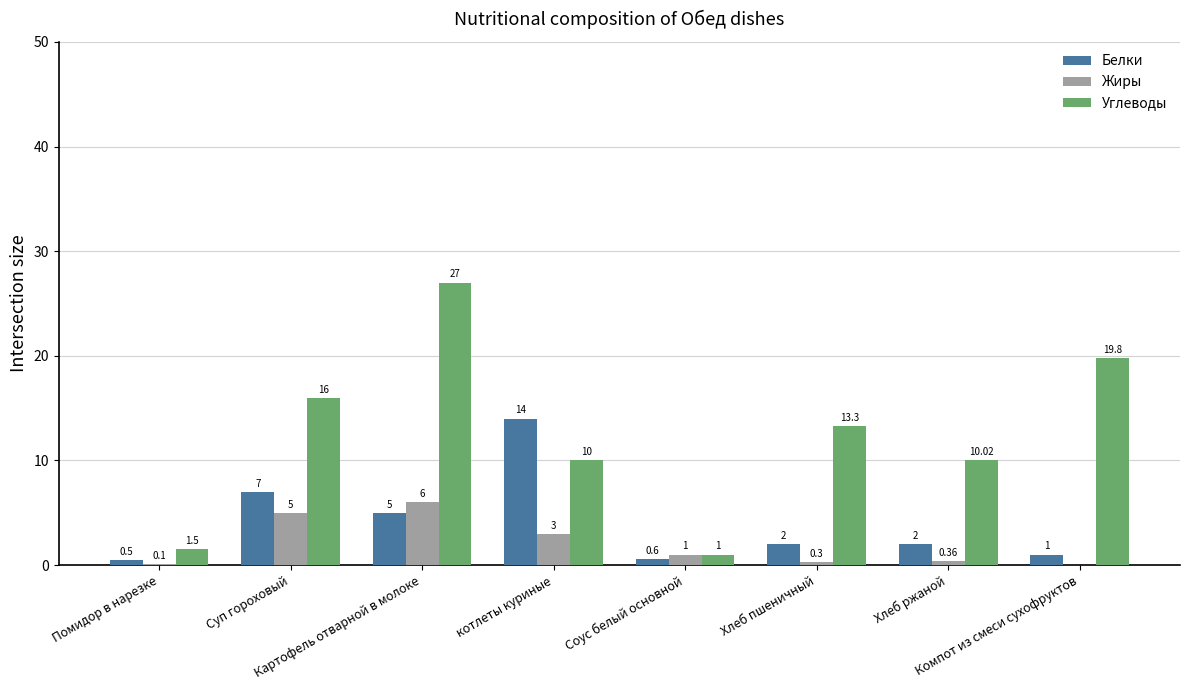

Which series has the largest total across all categories?

Углеводы